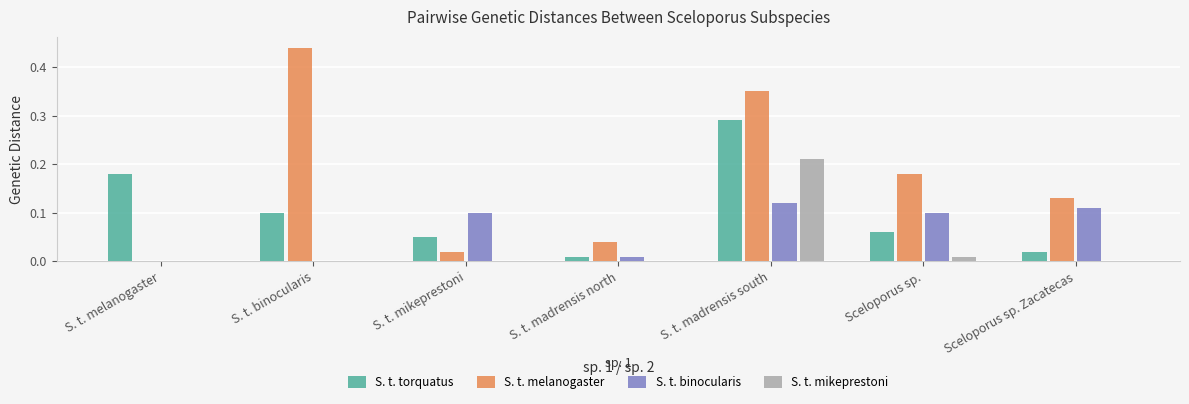

The S. t. binocularis series shows 0.0 at S. t. melanogaster. True or false?

True